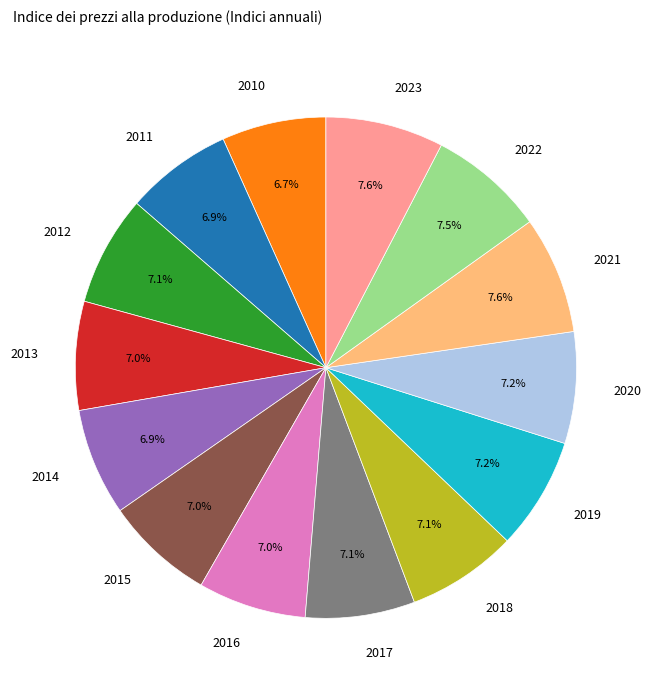

How many slices are in this pie chart?

14